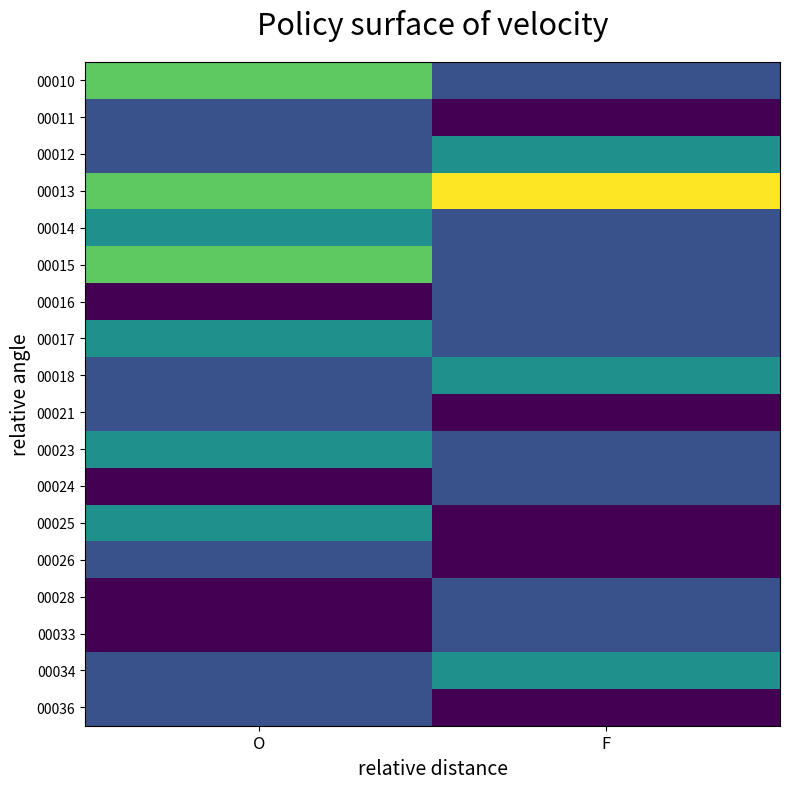

Rank the series at O from lowest to highest value.

00016, 00024, 00028, 00033, 00011, 00012, 00018, 00021, 00026, 00034, 00036, 00014, 00017, 00023, 00025, 00010, 00013, 00015